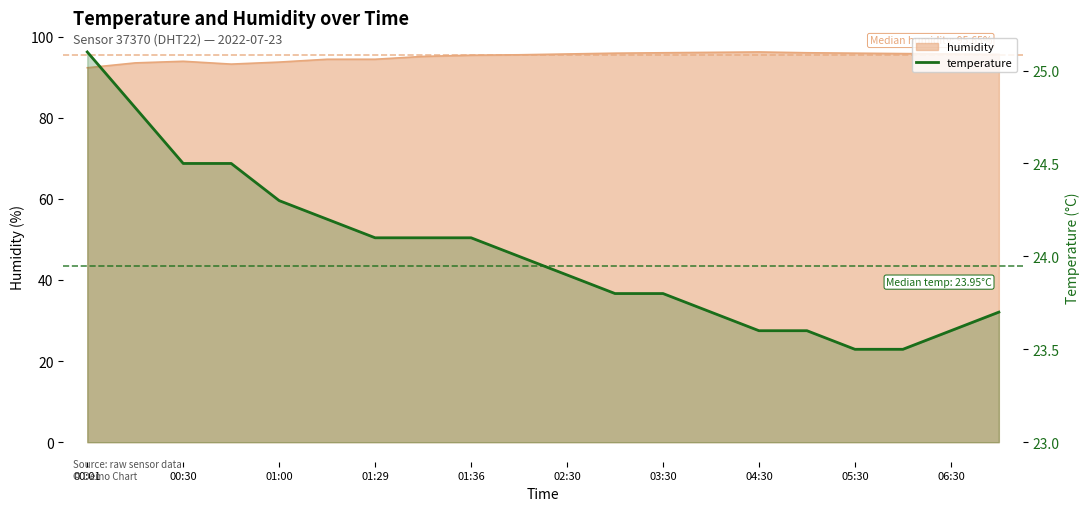

What is the difference between the values at 02:30 and 03:30?

0.1